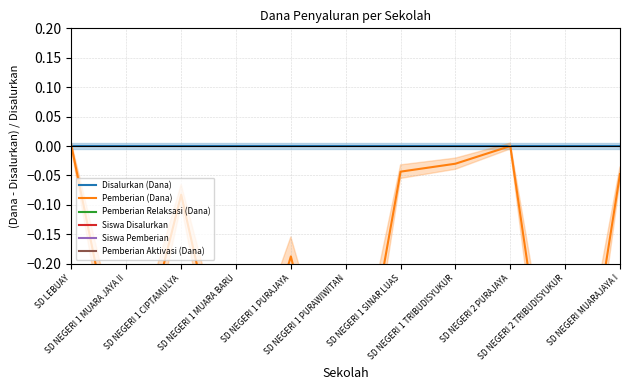

Does the chart have visible grid lines?

Yes